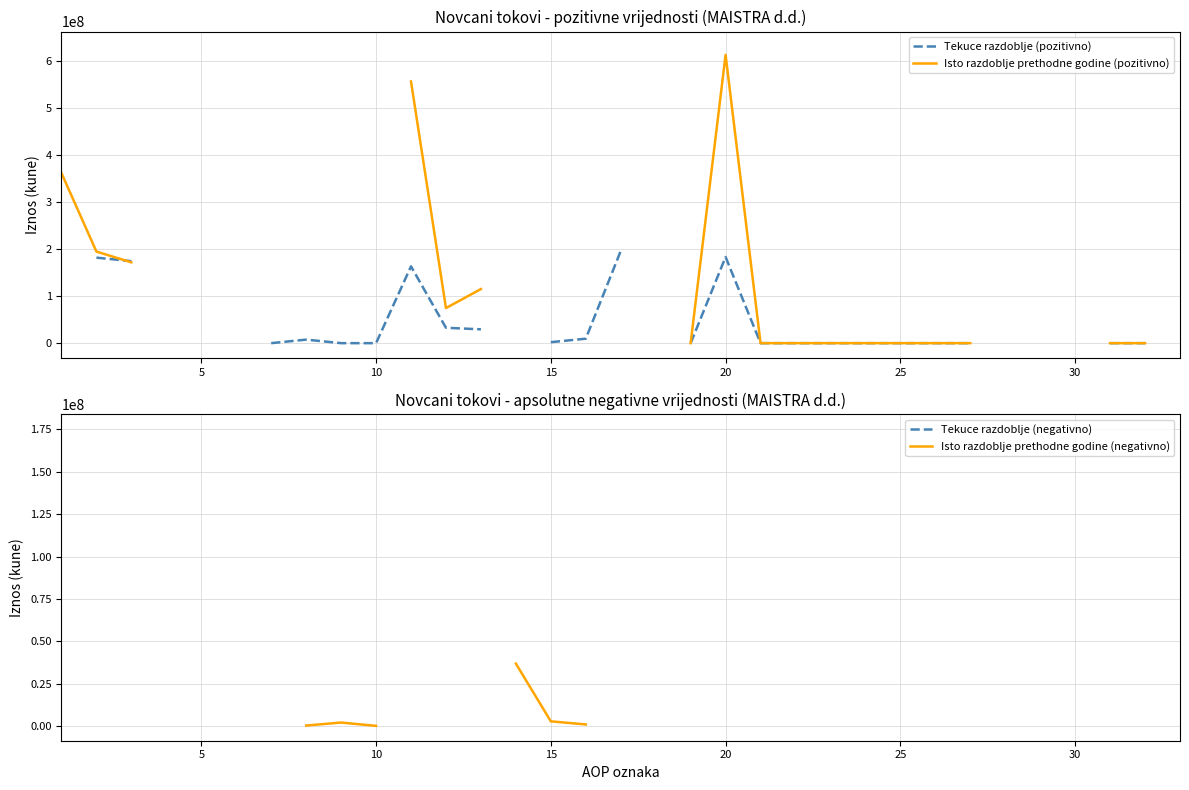

How many distinct data groups are displayed?

4